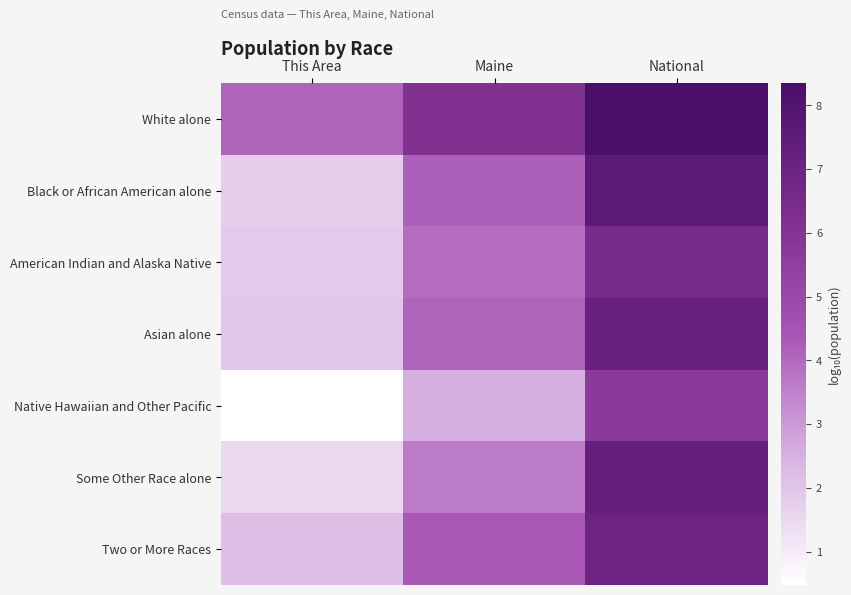

At which category is the sum across all series the highest?

National